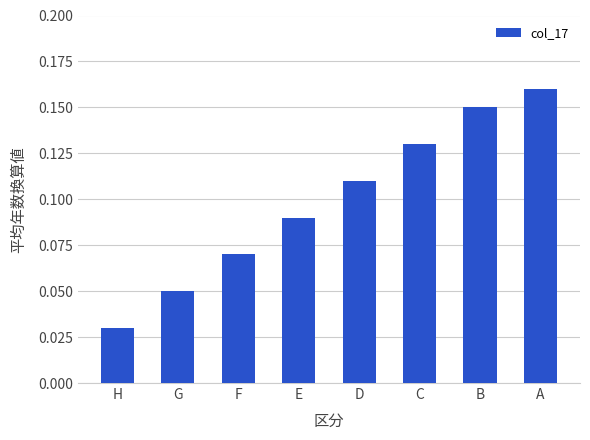

How many data points does each series have?

8